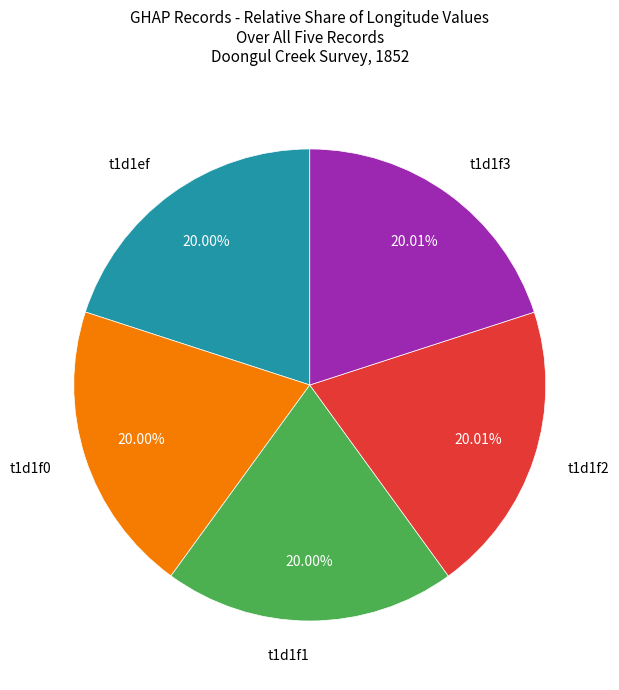

Is there any slice that represents more than half of the pie?

No